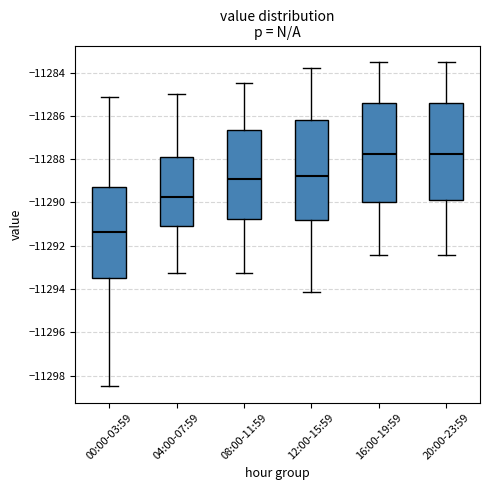

Reading left to right, read every box against the y-axis: the position of its median line, the range the box covers, and the ends of its whiskers. The values are not printed on the chart, so give them approximately, as read against the axis.

00:00-03:59: median -11291.4, box -11293.4 to -11289.2, whiskers -11298.4 to -11285.2
04:00-07:59: median -11289.8, box -11291.0 to -11288.0, whiskers -11293.2 to -11285.0
08:00-11:59: median -11289.0, box -11290.8 to -11286.6, whiskers -11293.2 to -11284.4
12:00-15:59: median -11288.8, box -11290.8 to -11286.2, whiskers -11294.2 to -11283.8
16:00-19:59: median -11287.8, box -11290.0 to -11285.4, whiskers -11292.4 to -11283.4
20:00-23:59: median -11287.8, box -11290.0 to -11285.4, whiskers -11292.4 to -11283.4